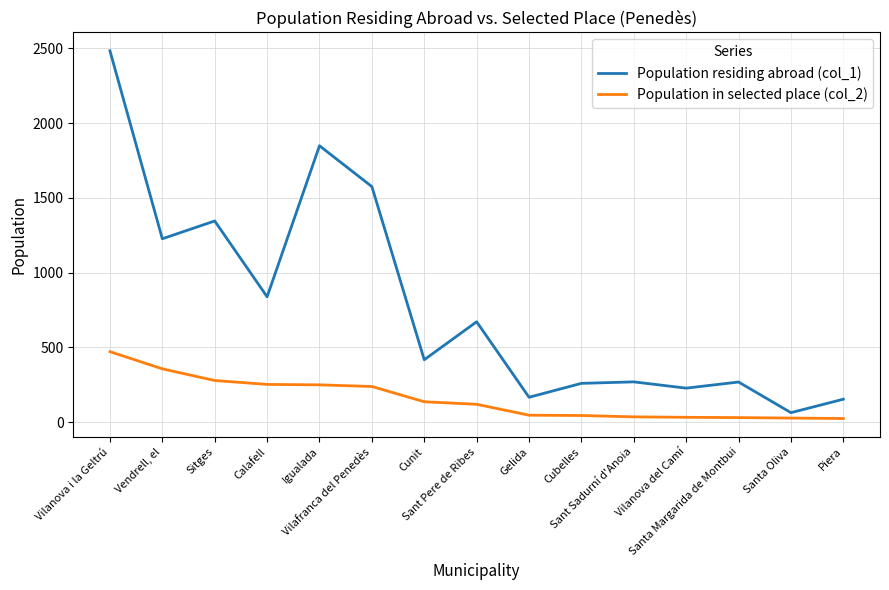

What is the maximum value shown in the chart?

2484